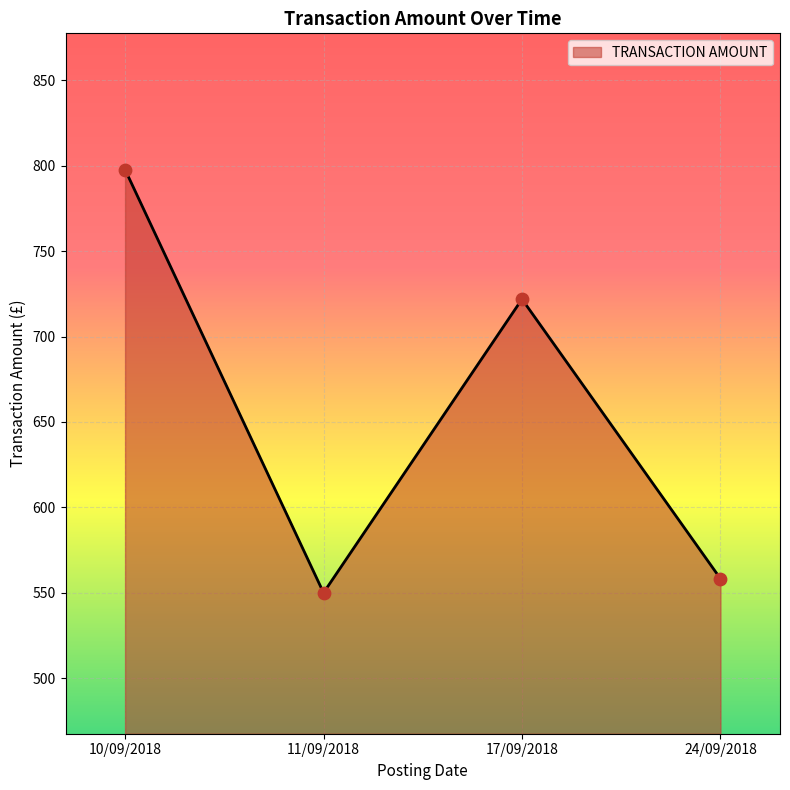

Approximately how many times larger is the value at 10/09/2018 compared to 17/09/2018?

1.1